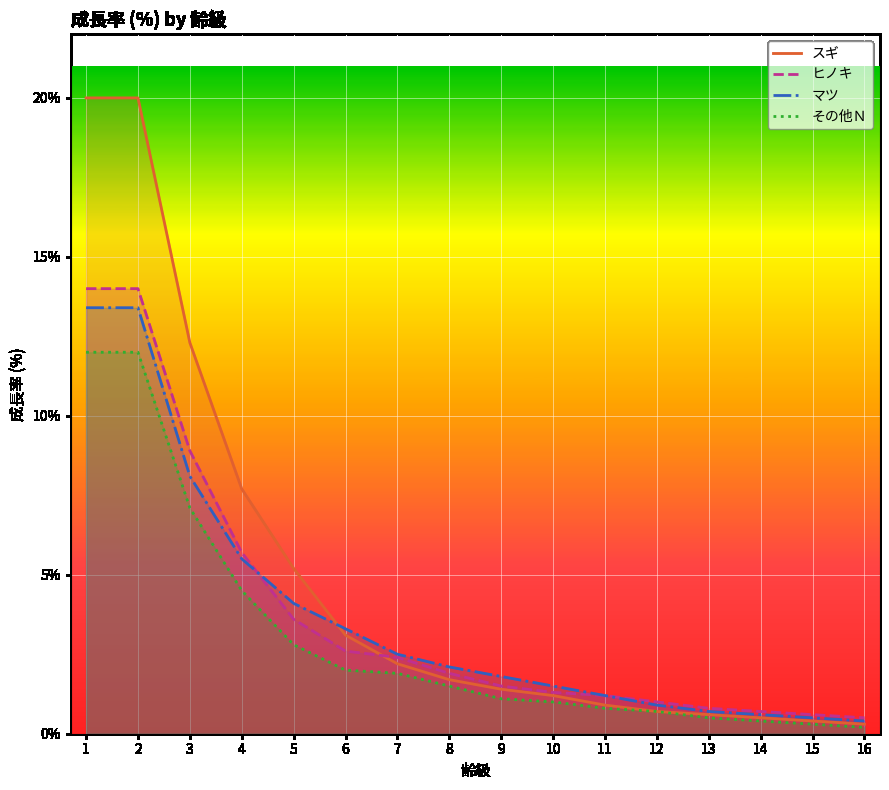

What is the difference between the スギ values at 6 and 1?

16.9